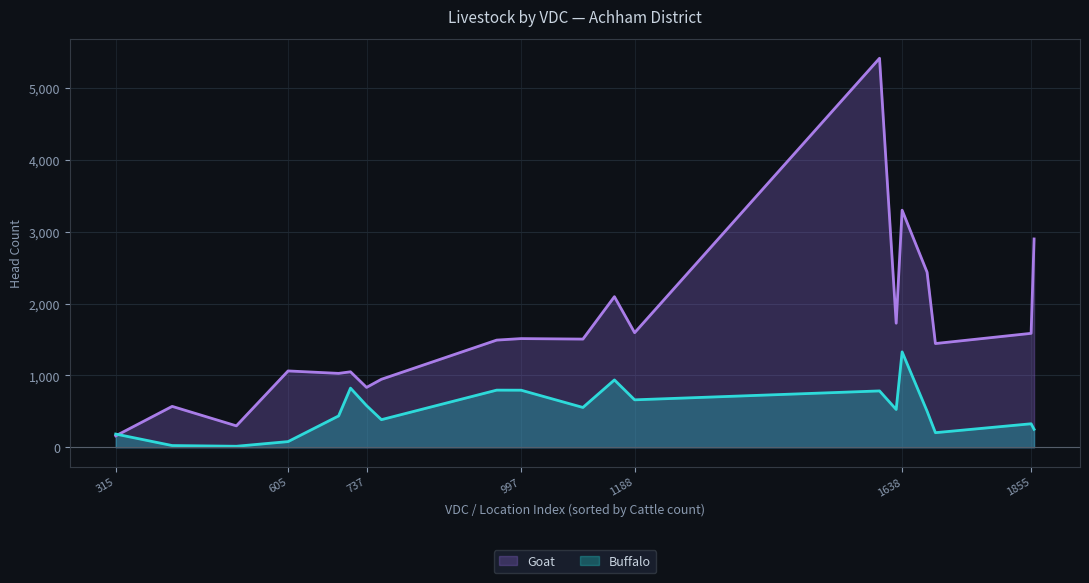

At which label does Buffalo reach its peak?

1638